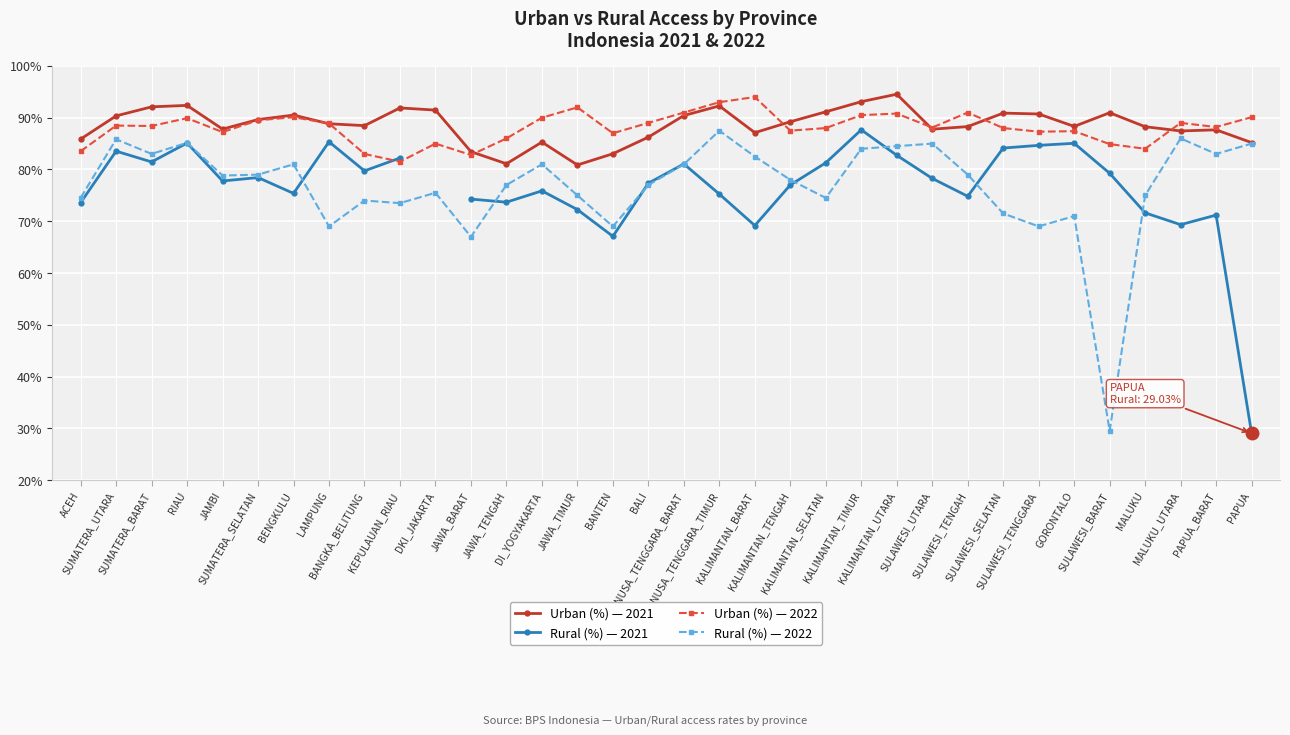

At which category does Urban (%) — 2021 reach its first local valley?

JAMBI